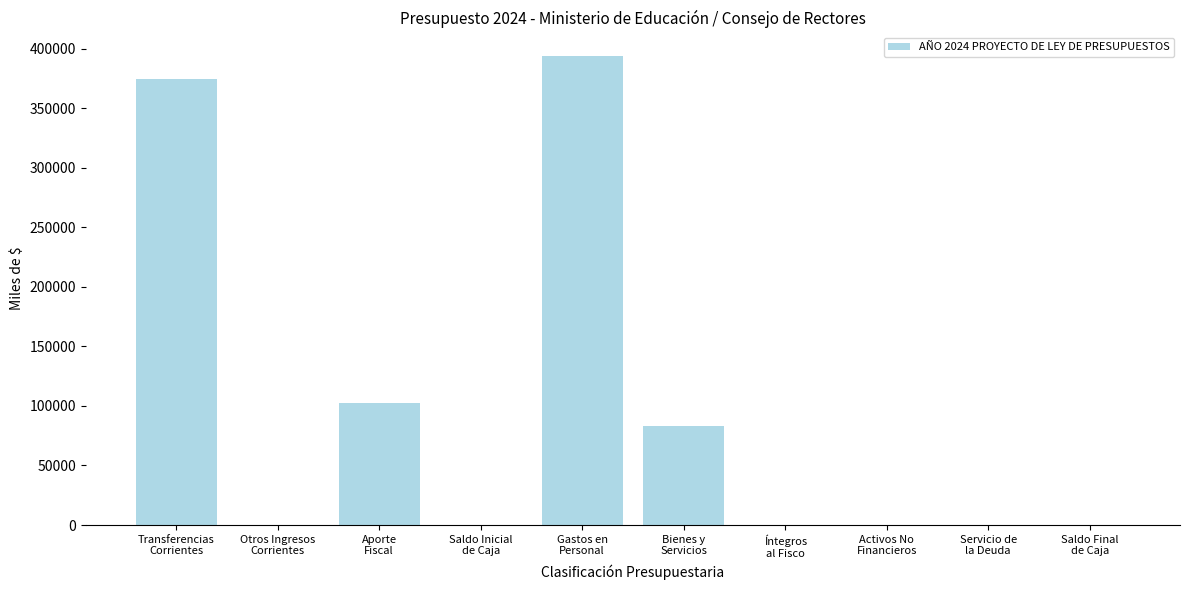

What is the greatest value displayed?

393978